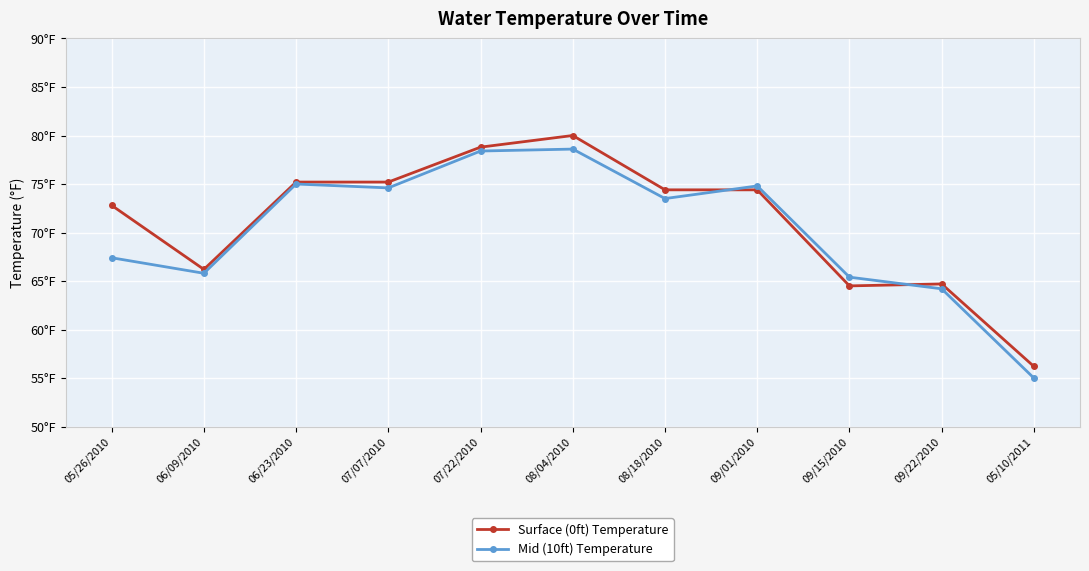

True or false: Surface (0ft) Temperature and Mid (10ft) Temperature cross at least once.

True